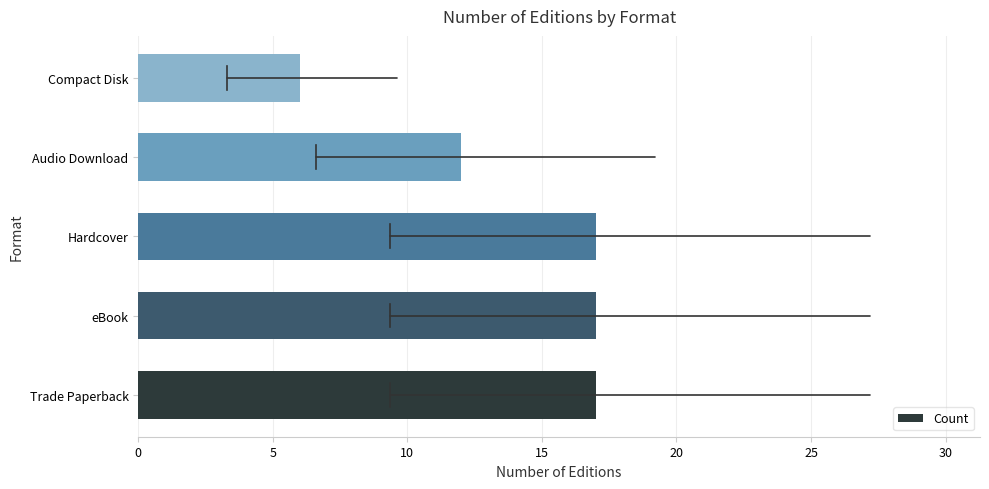

How many bars are there in total?

5